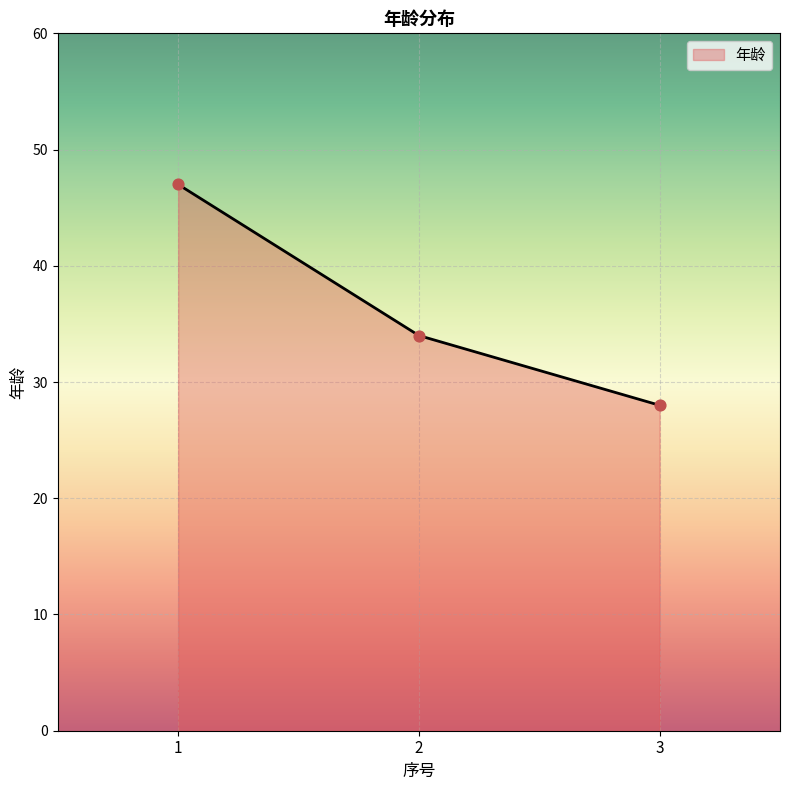

What is the ratio of the value at 2 to the value at 3?

1.2